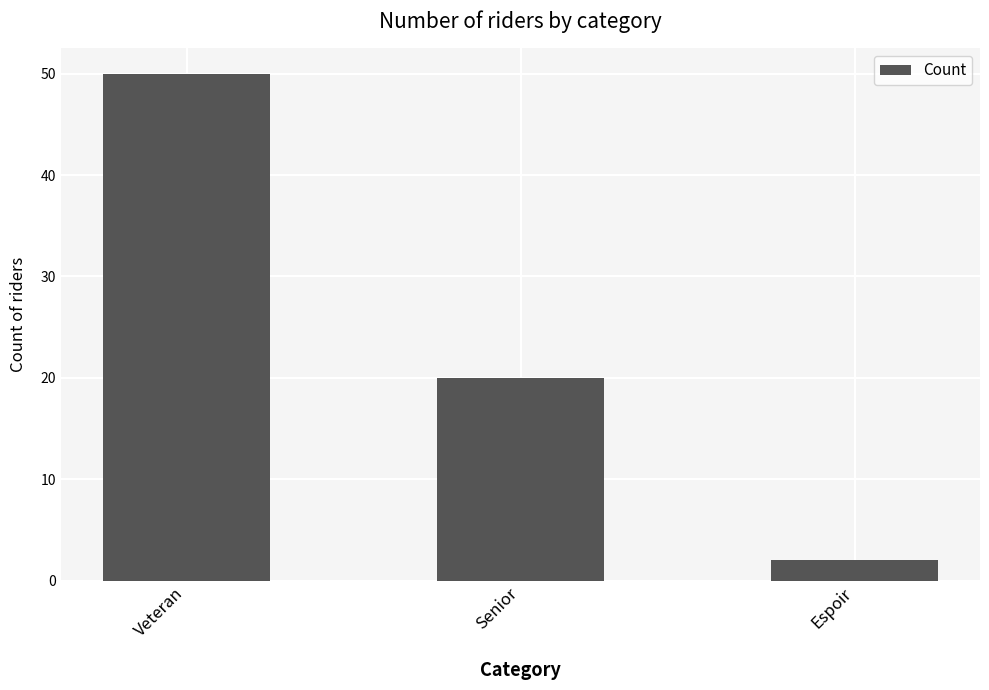

At which category does the chart reach its minimum across all series?

Espoir